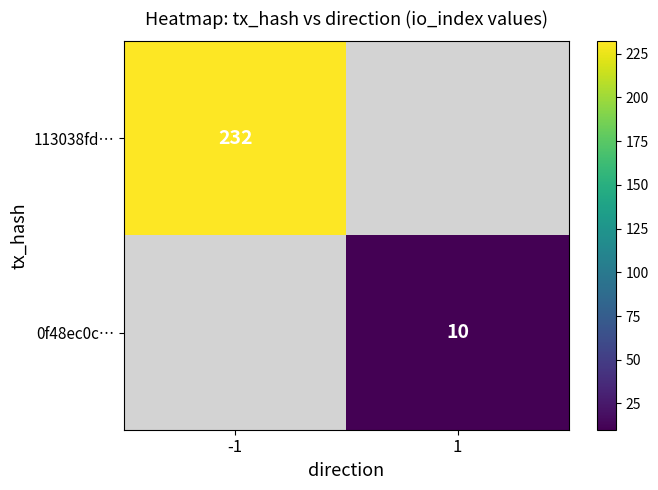

Is the value of 0f48ec0c… at 1 greater than the value of 113038fd… at 1?

No